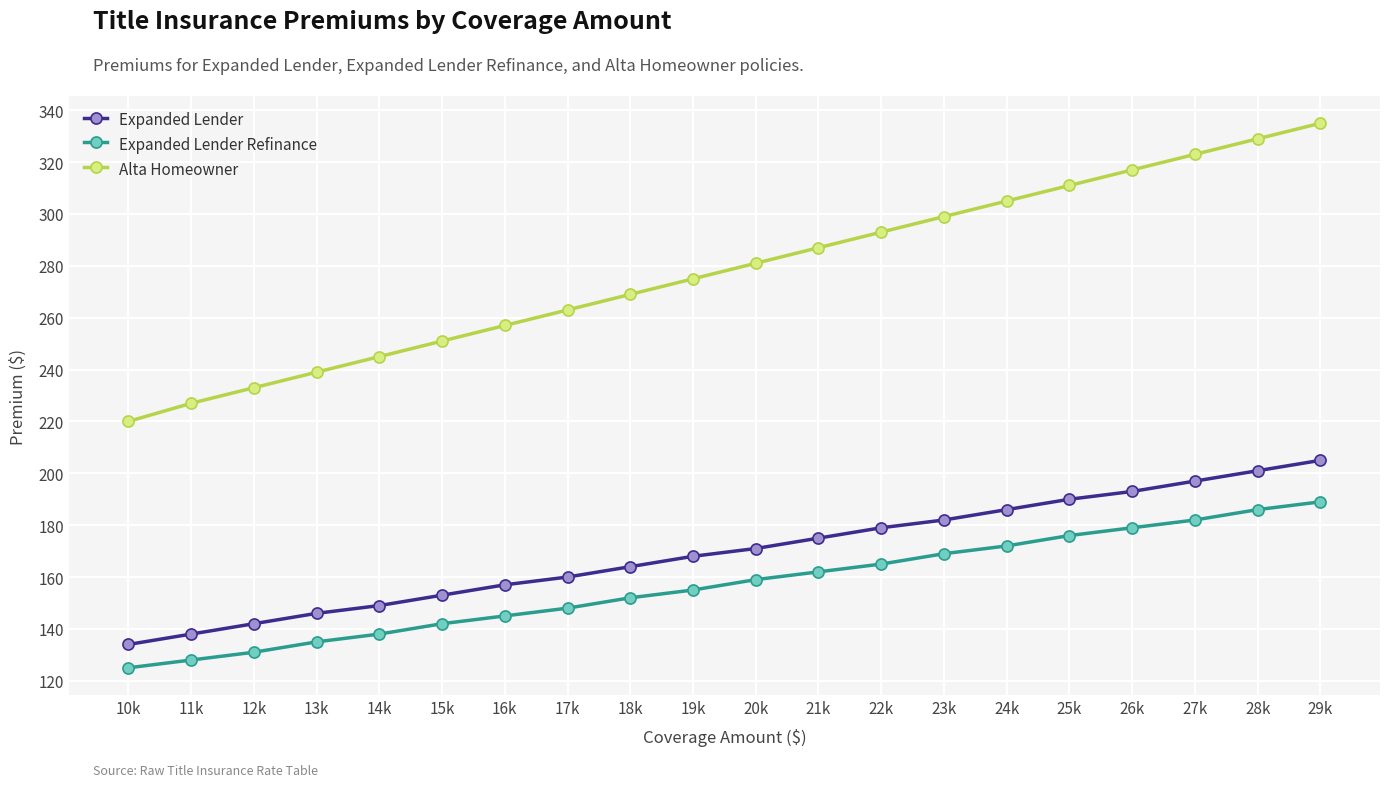

Which series has the largest range (max minus min)?

Alta Homeowner